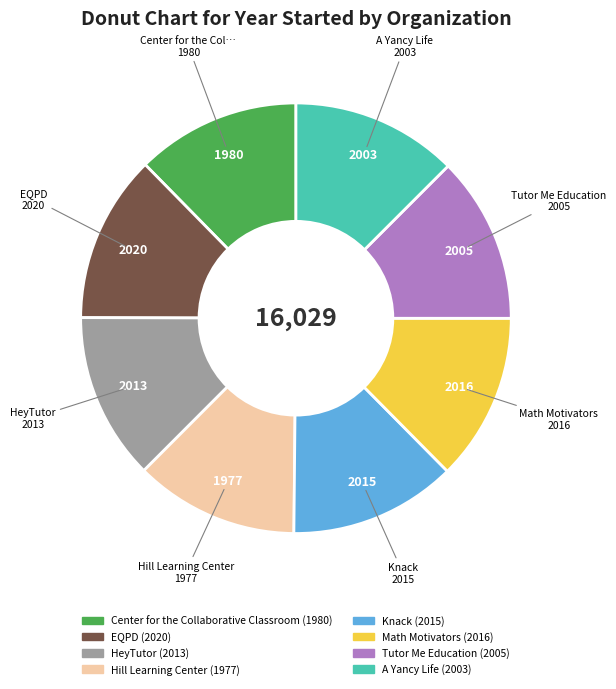

Is there a majority slice in this chart?

No